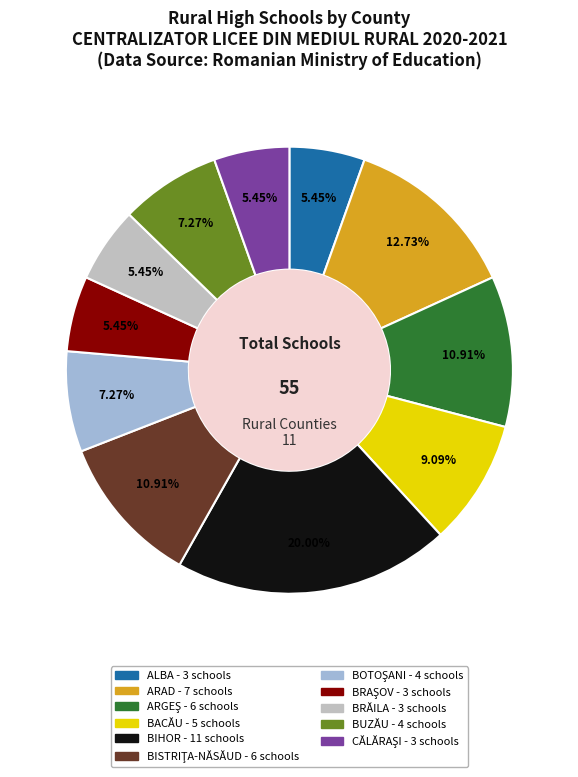

Approximately how many times larger is the value at ARAD compared to BRĂILA?

2.3